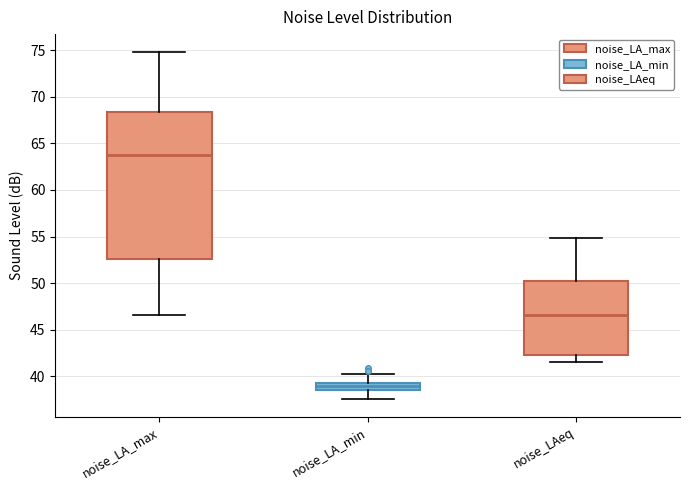

Where does the upper whisker of the box for noise_LAeq end on the y-axis? The values are not printed on the chart, so give them approximately, as read against the axis.

55.0